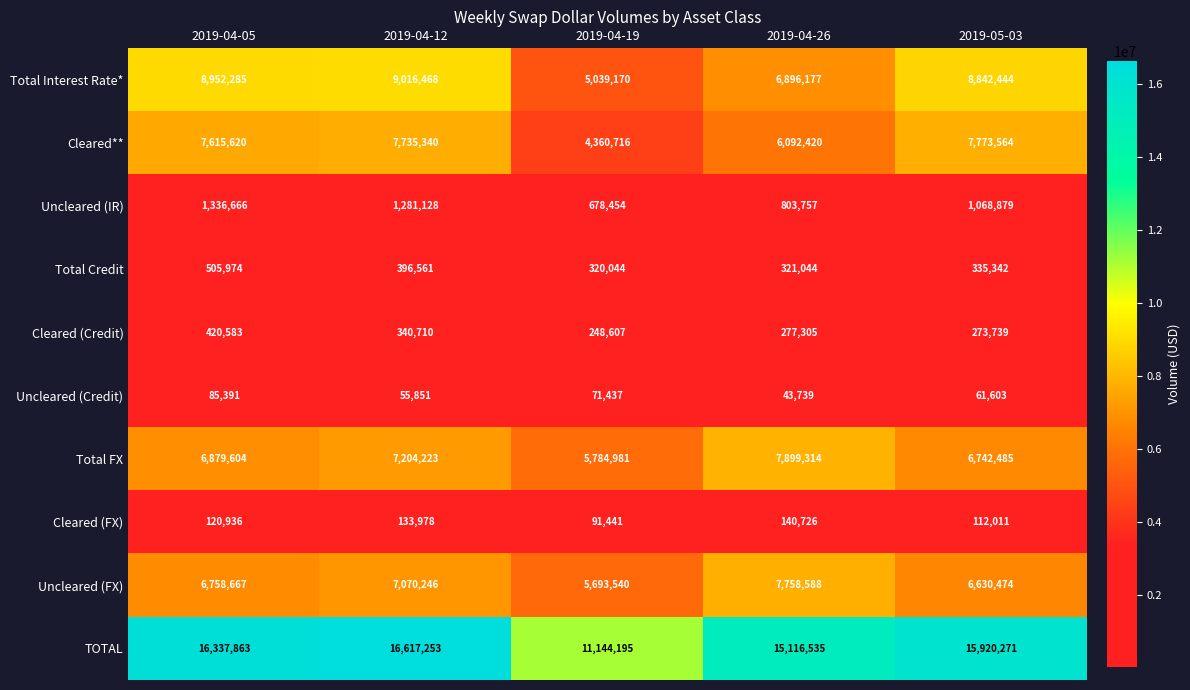

What is the maximum value shown in the chart?

16617253